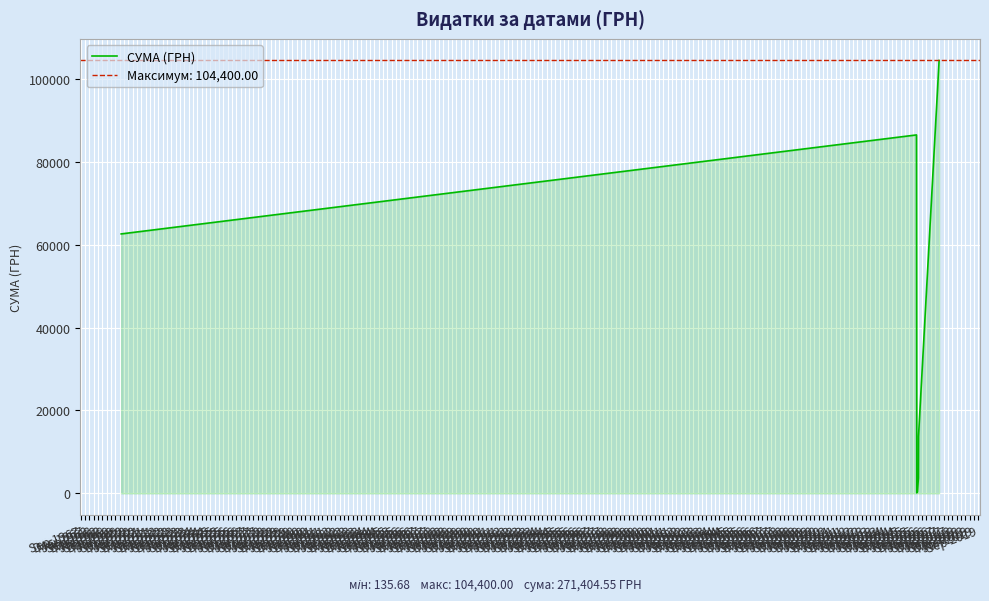

What is the highest value of the СУМА (ГРН) series?

104400.0